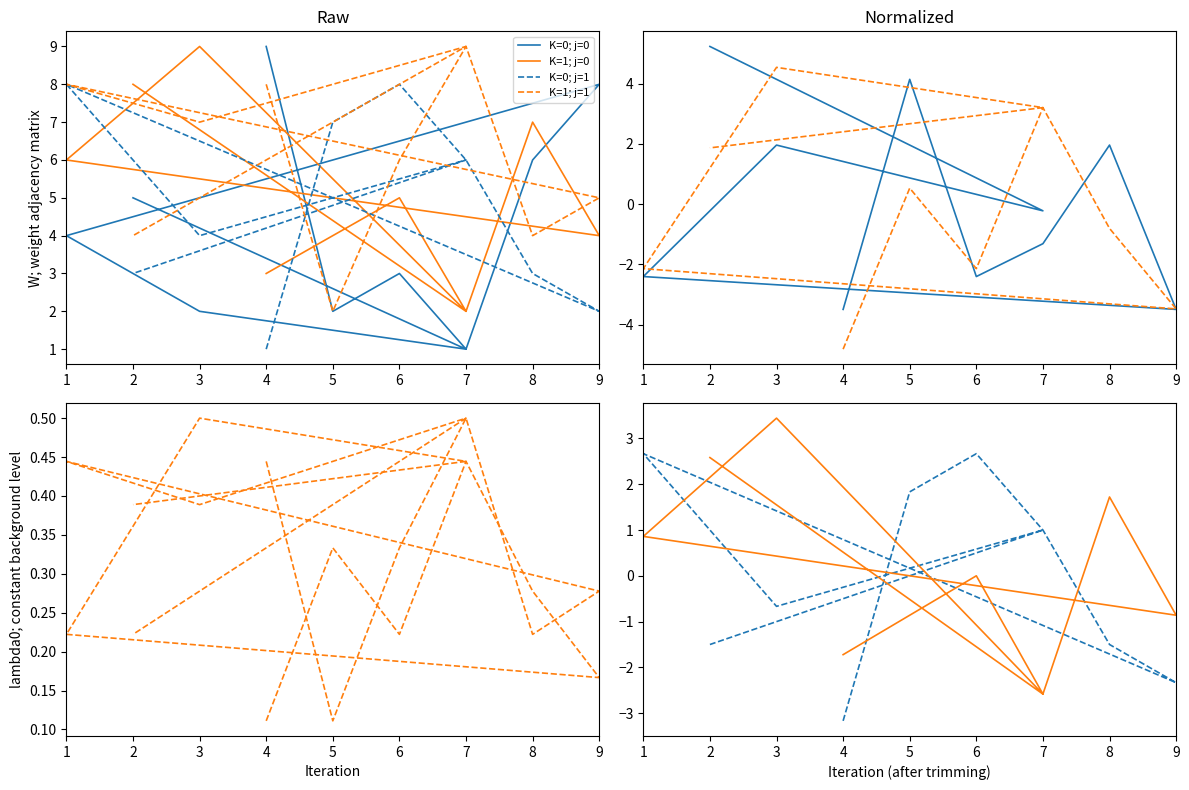

What is the spread (max minus min) of values at 7?

11.6